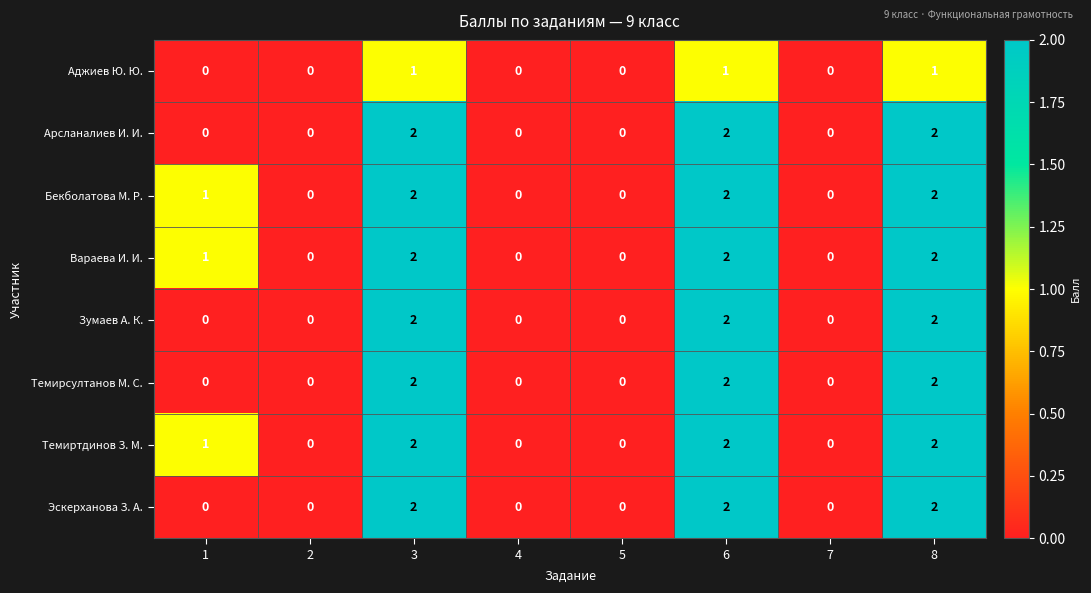

True or false: Арсланалиев И. И. has a value of -1 at 5.

False